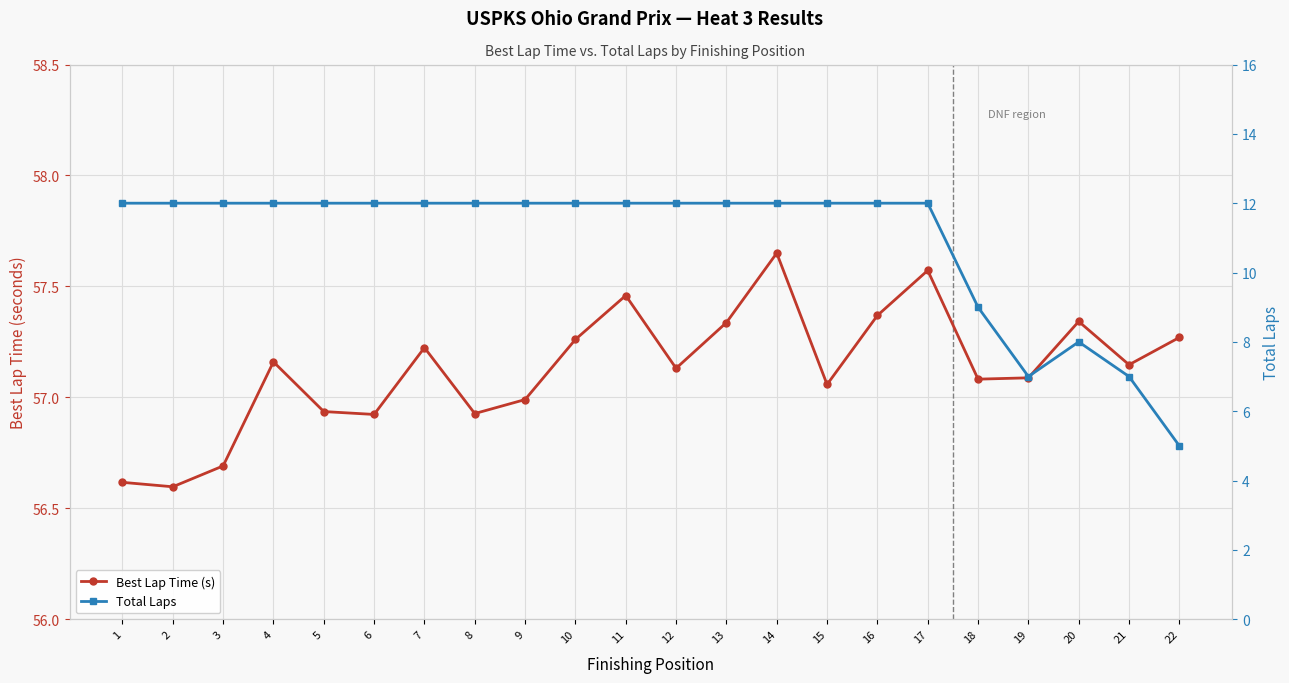

True or false: Total Laps and Best Lap Time (s) cross at least once.

False